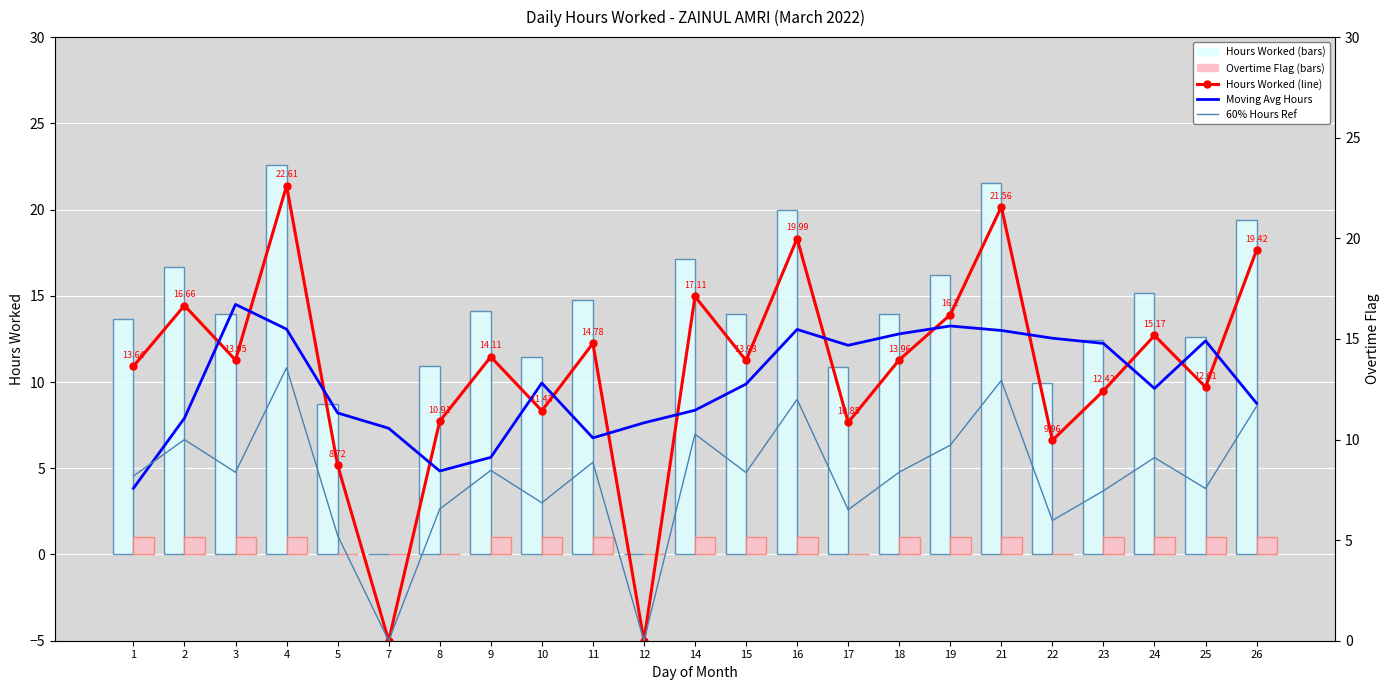

Which series has the largest range (max minus min)?

Hours Worked (bars)